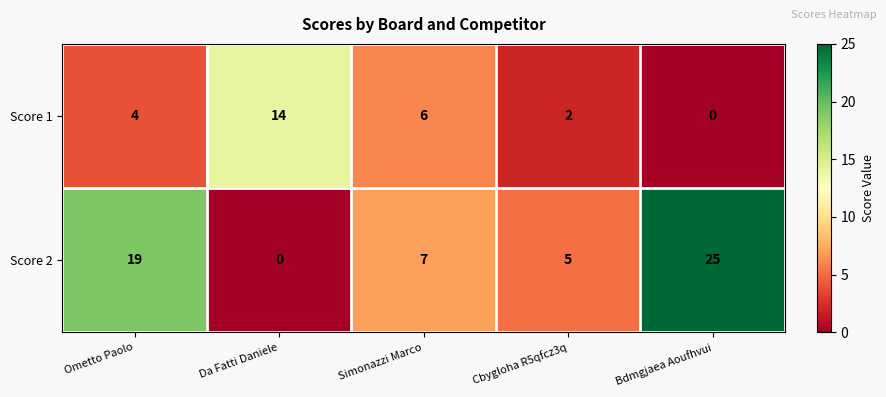

Where does the Score 2 series first go above 7?

Ometto Paolo